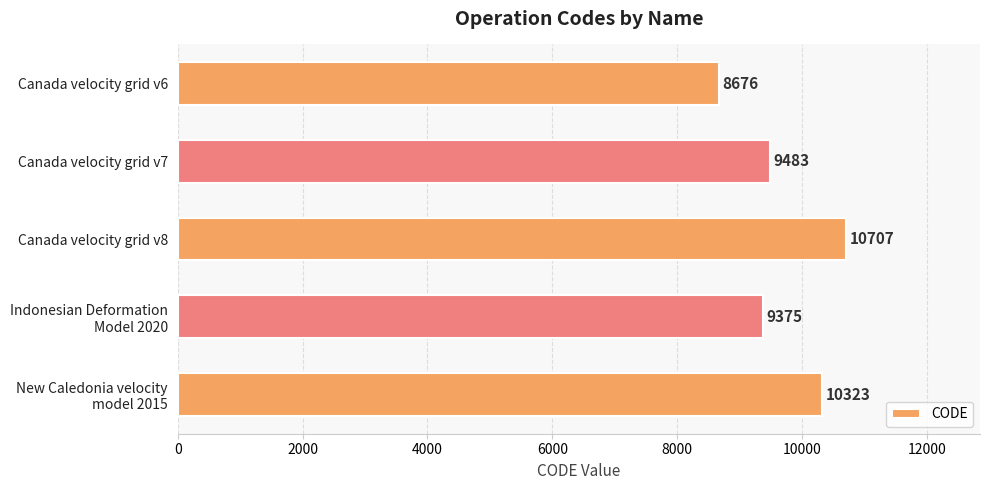

How many bars are there in total?

5